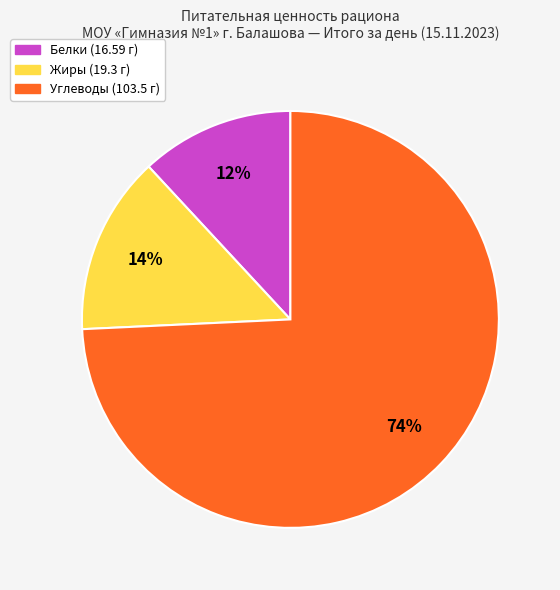

Combined, do Углеводы (103.5 г) and Белки (16.59 г) account for over 50%?

Yes